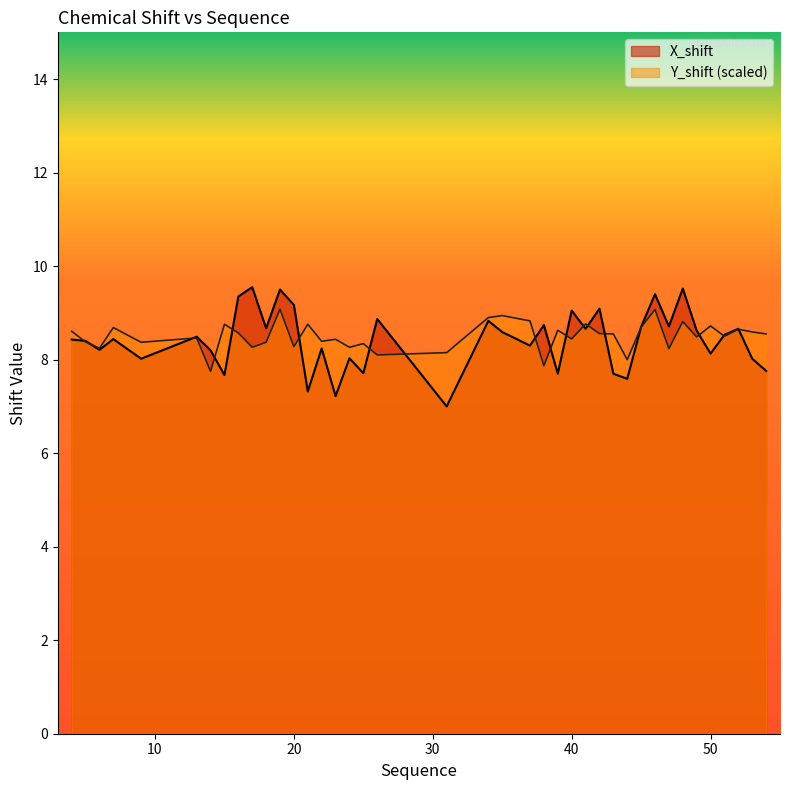

Count the number of categories in the chart.

40